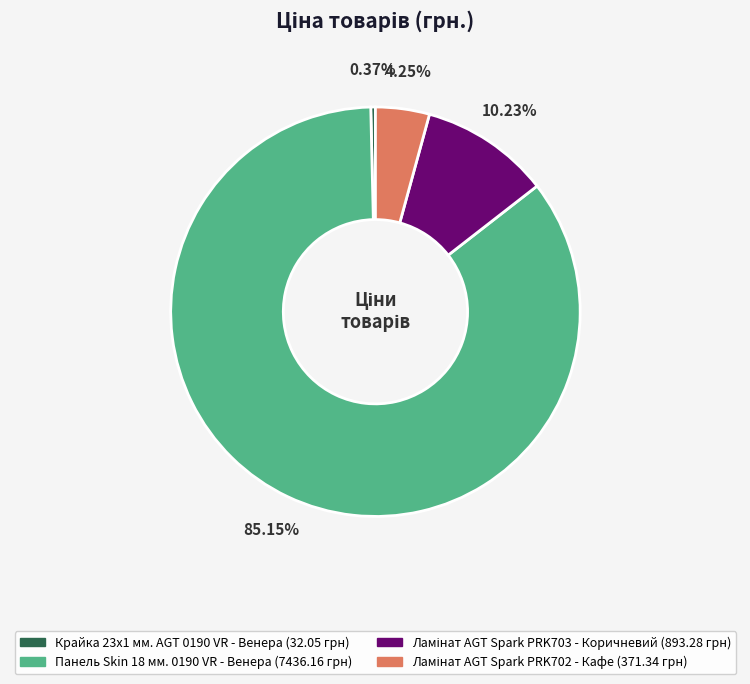

Does any single category account for the majority?

Yes